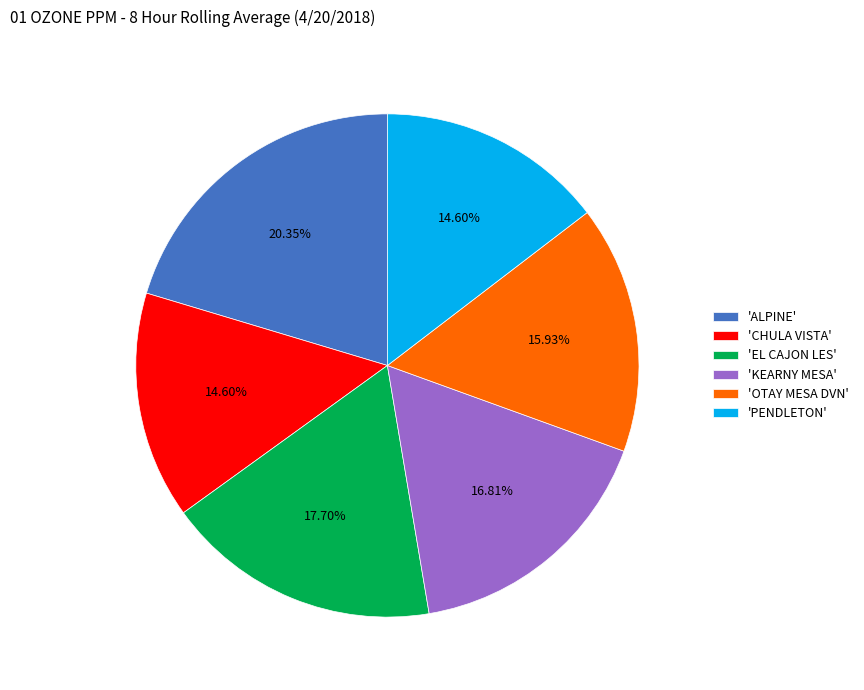

Is the sum of 'PENDLETON' and 'KEARNY MESA' greater than half?

No